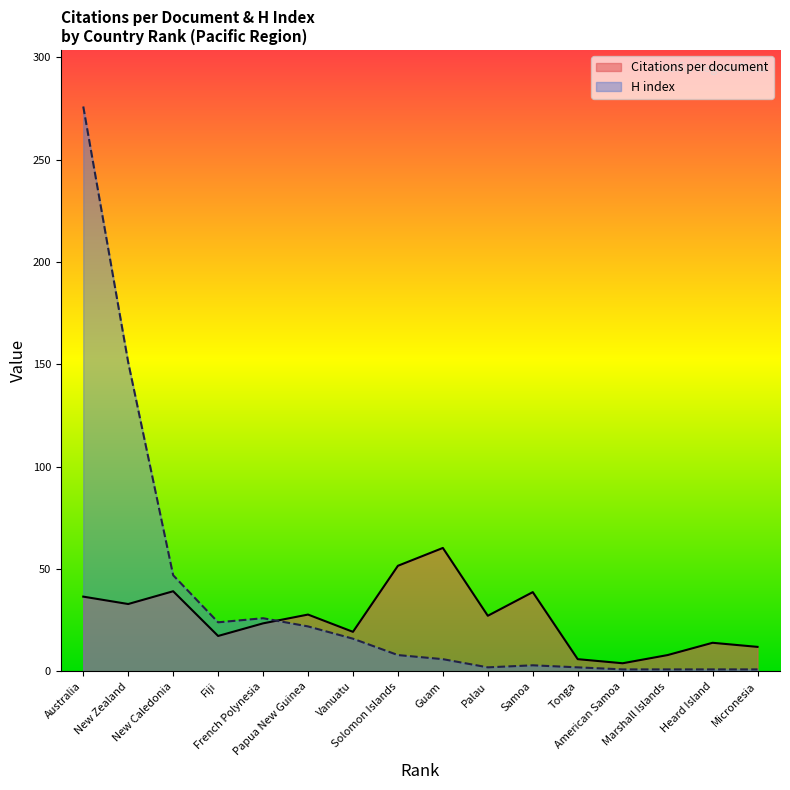

How many categories are shown in the chart?

16